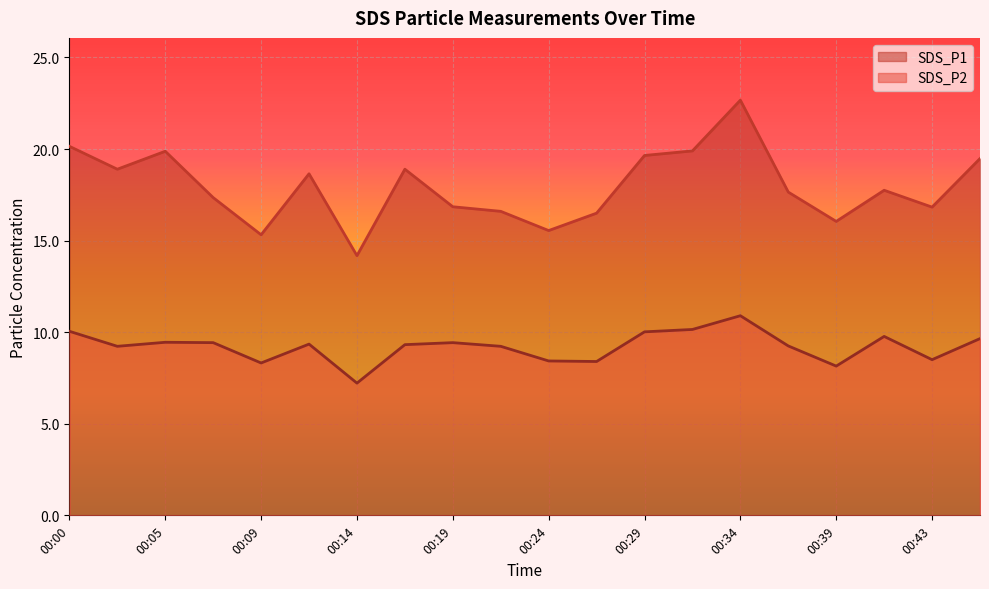

How many interior local peaks does the SDS_P2 series have?

5